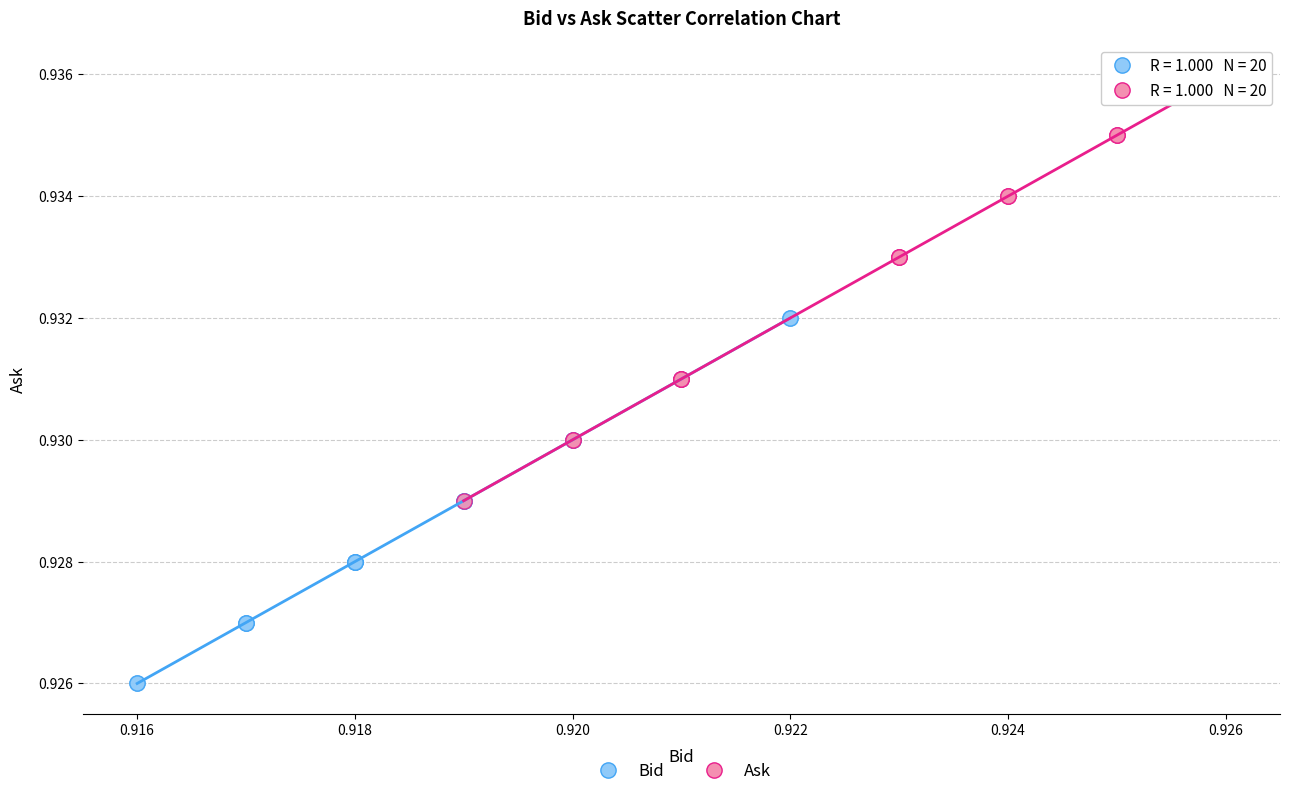

Which series contains the lowest Y value?

Bid